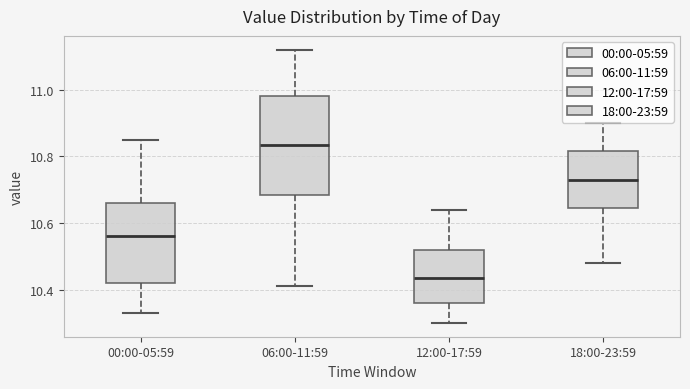

Where does the upper whisker of the box for 00:00-05:59 end on the y-axis? The values are not printed on the chart, so give them approximately, as read against the axis.

10.86